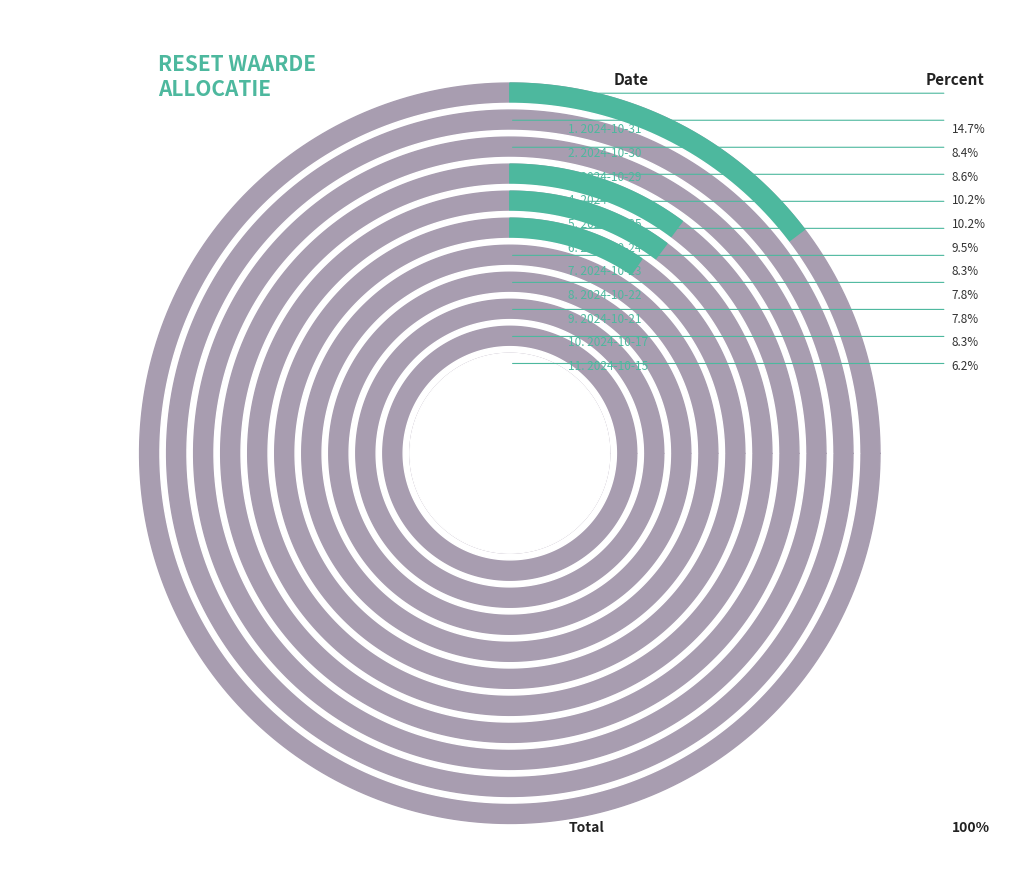

To the nearest percent, what is the average slice percentage?

9%